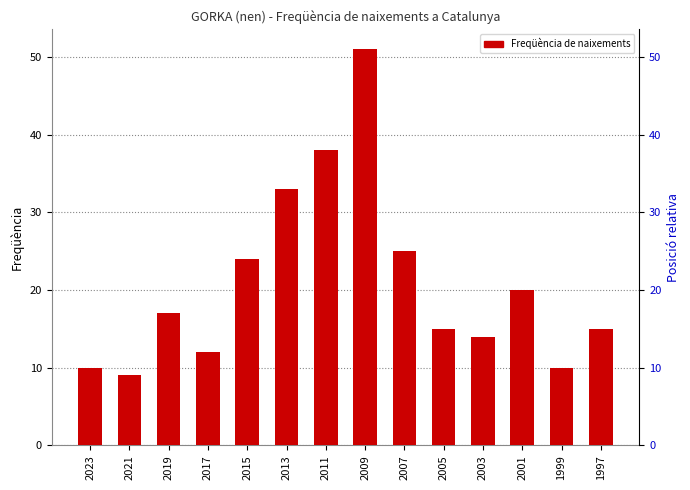

What is the greatest value displayed?

51